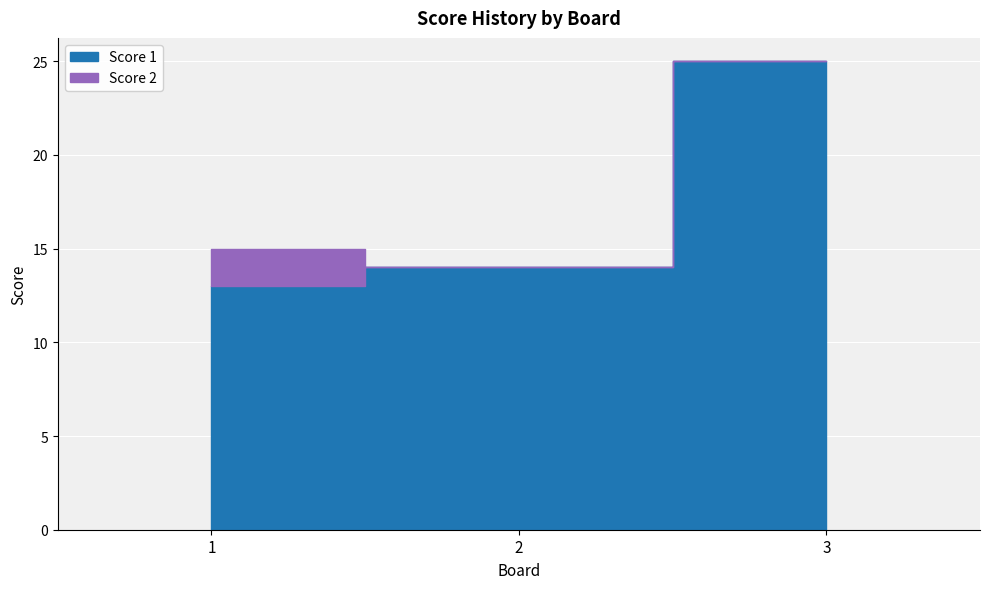

What is the value of the Score 2 point at the 1st from the left?

2